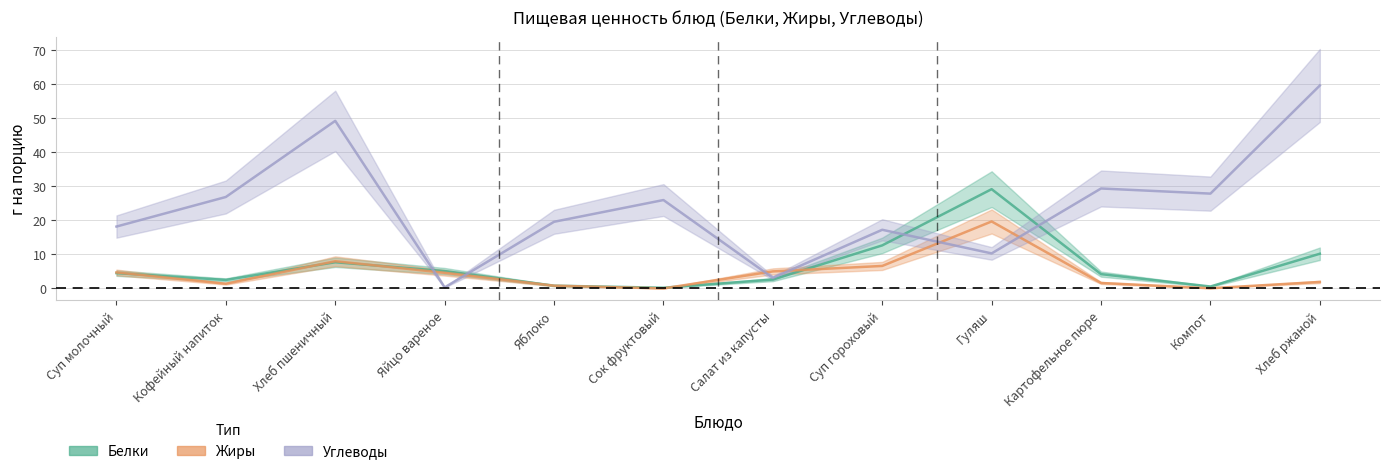

At how many categories does at least one series exceed 58?

1